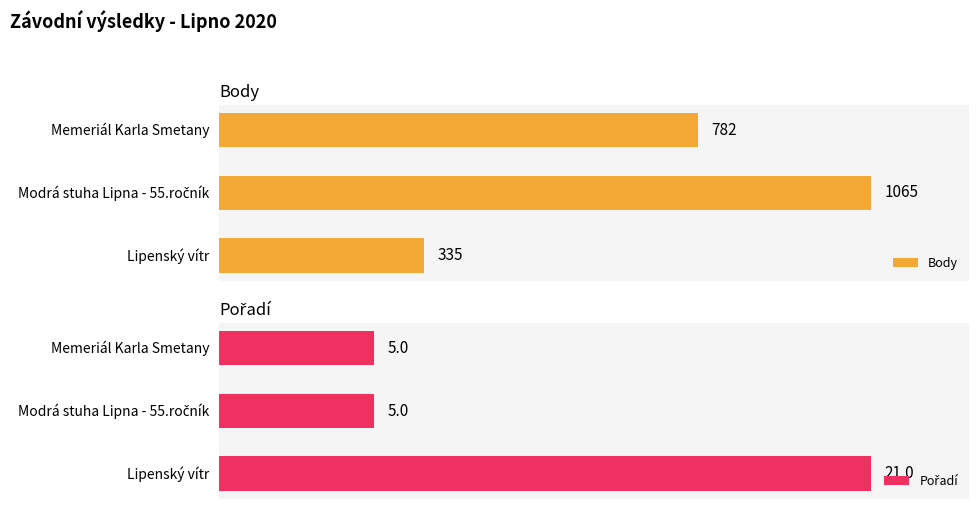

Which series changed the most between Lipenský vítr and Memeriál Karla Smetany?

Body